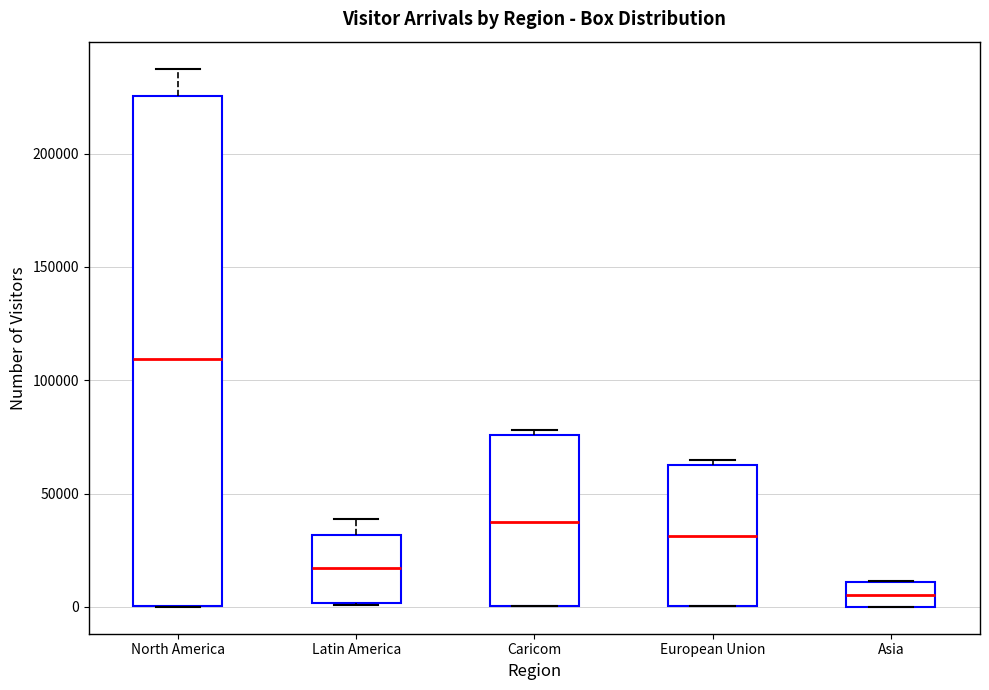

Which box is the tallest, from its lower edge to its upper edge?

North America